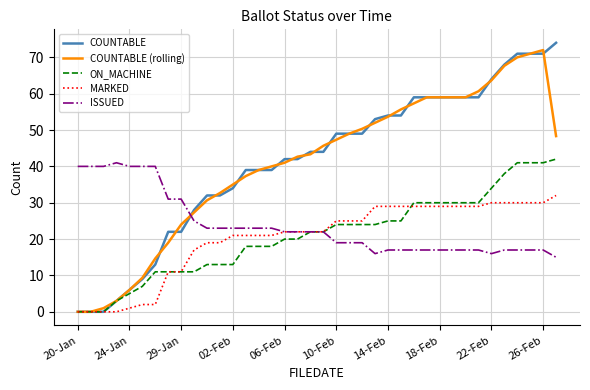

What is the maximum value for COUNTABLE?

74.0